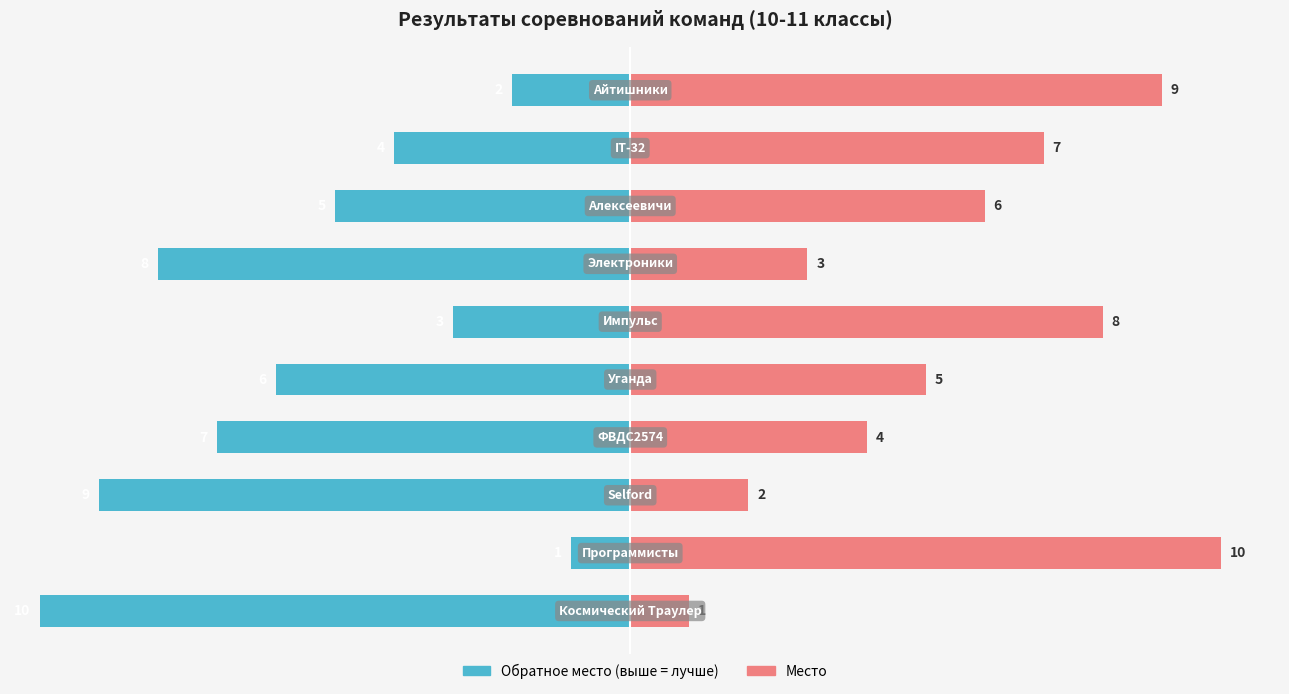

True or false: Обратное место (лучше) has a value of -1 at 9.

False